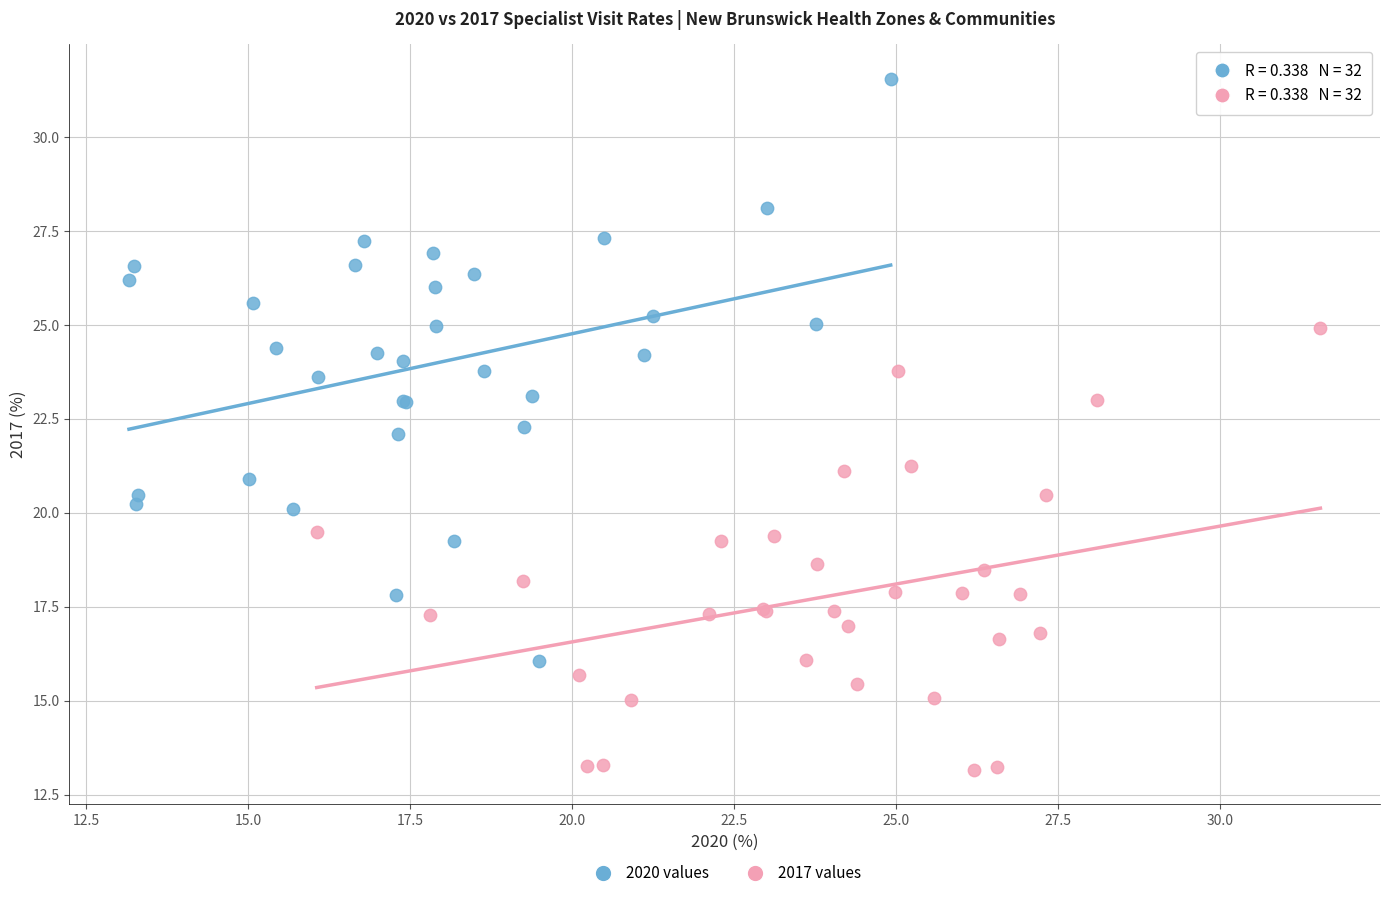

Which series reaches the maximum Y coordinate?

2020 values